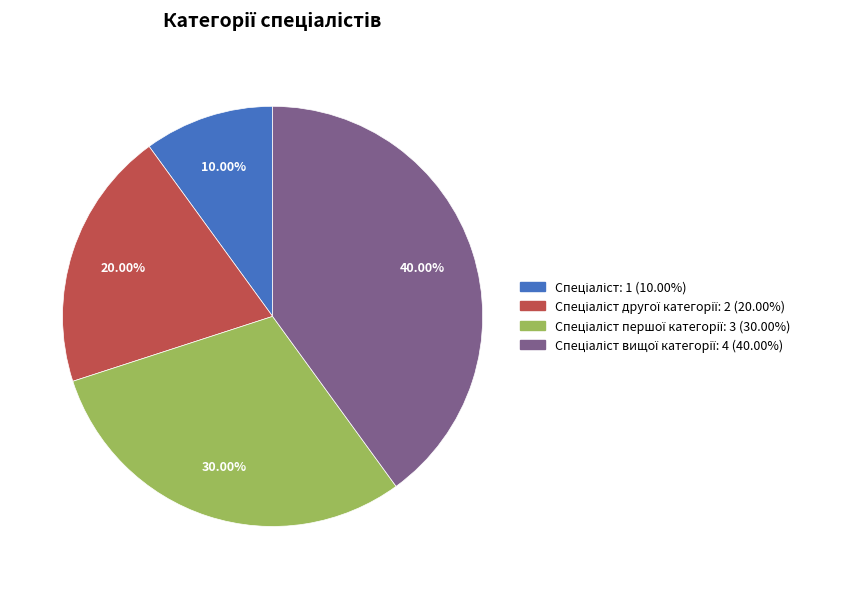

Does any single category account for the majority?

No